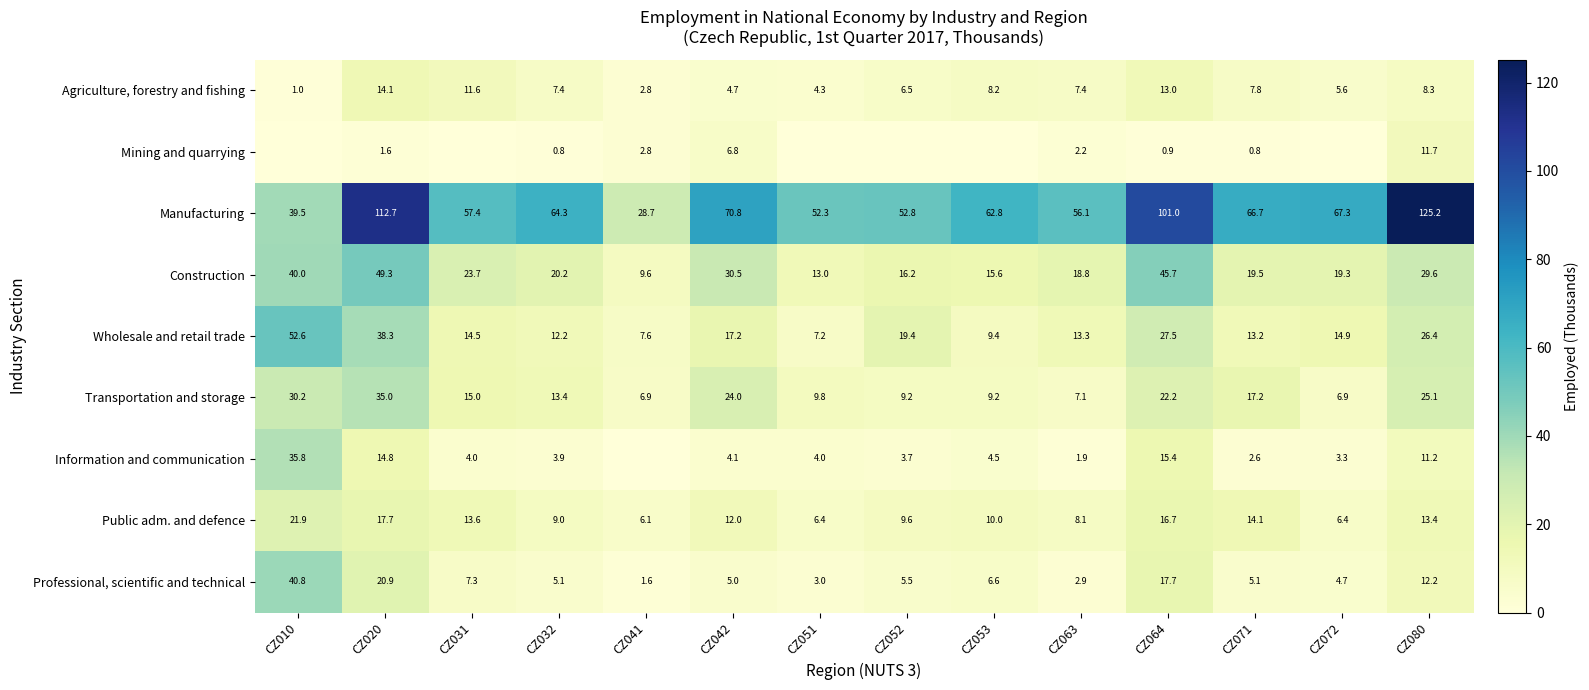

What is the approximate value of Agriculture, forestry and fishing at CZ020?

14.1